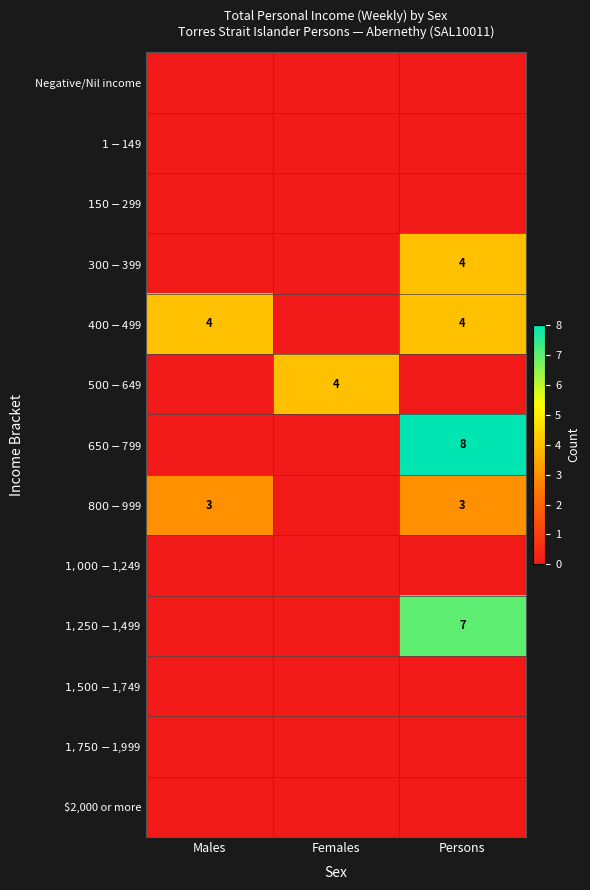

List the series in order of their peak value, highest first.

$650-$799, $1,250-$1,499, $300-$399, $400-$499, $500-$649, $800-$999, Negative/Nil income, $1-$149, $150-$299, $1,000-$1,249, $1,500-$1,749, $1,750-$1,999, $2,000 or more